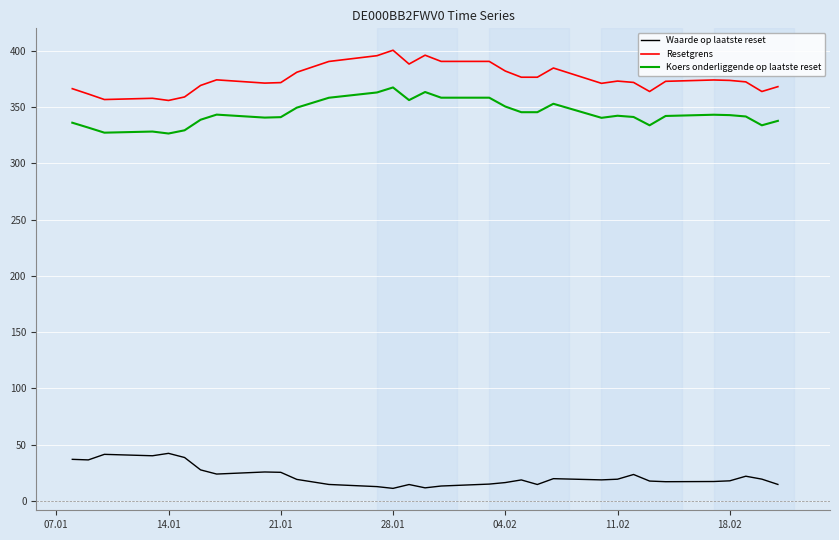

True or false: Koers onderliggende op laatste reset and Waarde op laatste reset cross at least once.

False